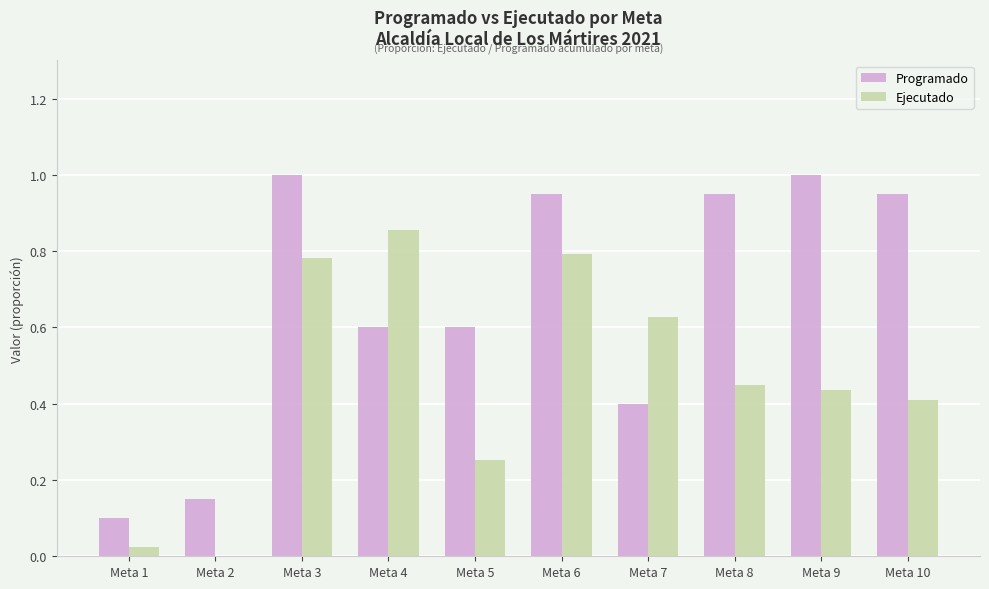

True or false: Ejecutado has a value of 0.4 at Meta 10.

True